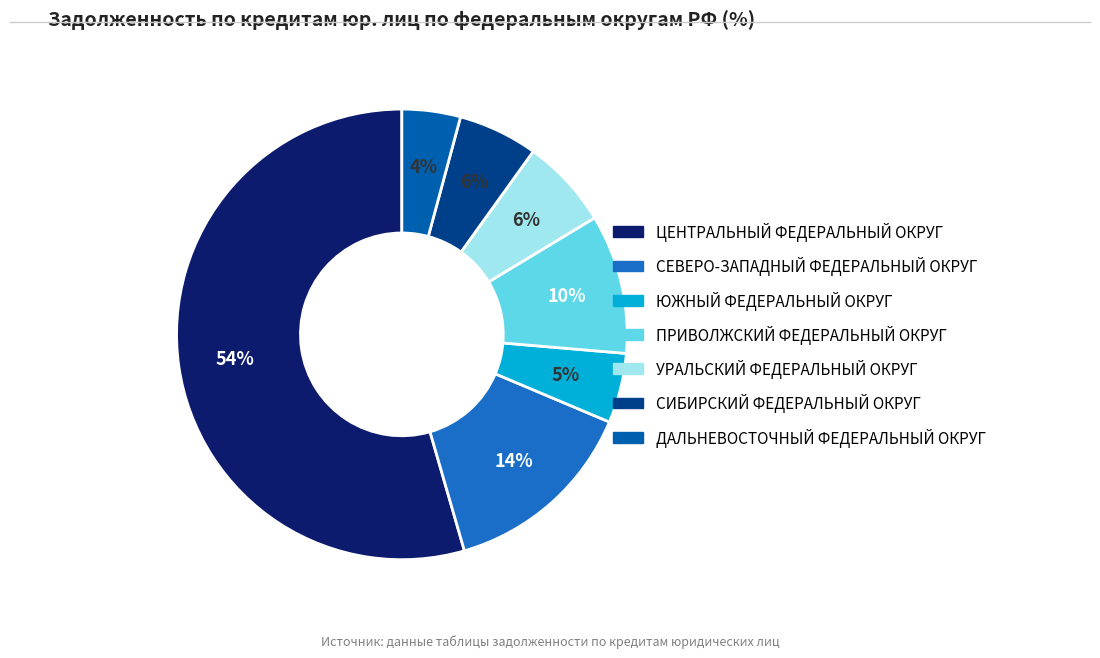

Between УРАЛЬСКИЙ ФЕДЕРАЛЬНЫЙ ОКРУГ and СЕВЕРО-ЗАПАДНЫЙ ФЕДЕРАЛЬНЫЙ ОКРУГ, which is larger?

СЕВЕРО-ЗАПАДНЫЙ ФЕДЕРАЛЬНЫЙ ОКРУГ